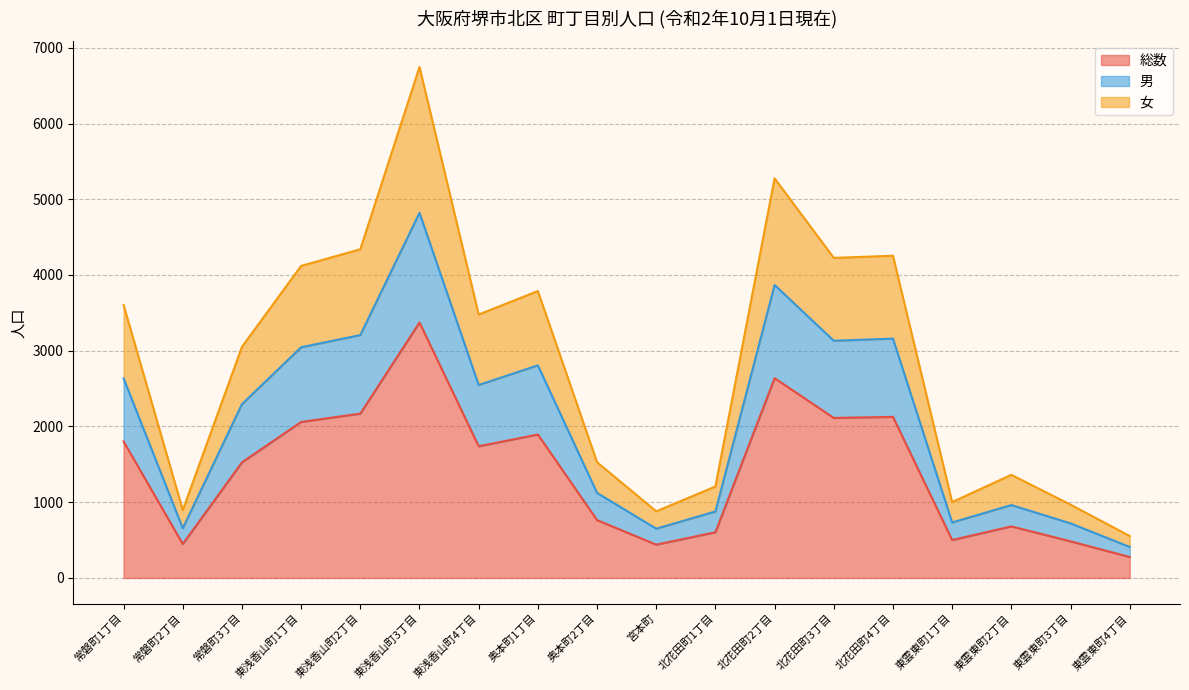

Reading left to right, what are all the values shown in this chart?

総数: 常磐町1丁目=1802	常磐町2丁目=448	常磐町3丁目=1526	東浅香山町1丁目=2060	東浅香山町2丁目=2170	東浅香山町3丁目=3373	東浅香山町4丁目=1739	奥本町1丁目=1894	奥本町2丁目=764	宮本町=440	北花田町1丁目=604	北花田町2丁目=2638	北花田町3丁目=2113	北花田町4丁目=2127	東雲東町1丁目=501	東雲東町2丁目=681	東雲東町3丁目=484	東雲東町4丁目=277
男: 常磐町1丁目=2635	常磐町2丁目=656	常磐町3丁目=2295	東浅香山町1丁目=3046	東浅香山町2丁目=3207	東浅香山町3丁目=4821	東浅香山町4丁目=2548	奥本町1丁目=2807	奥本町2丁目=1123	宮本町=651	北花田町1丁目=878	北花田町2丁目=3868	北花田町3丁目=3132	北花田町4丁目=3160	東雲東町1丁目=733	東雲東町2丁目=963	東雲東町3丁目=721	東雲東町4丁目=410
女: 常磐町1丁目=3604	常磐町2丁目=896	常磐町3丁目=3052	東浅香山町1丁目=4120	東浅香山町2丁目=4340	東浅香山町3丁目=6746	東浅香山町4丁目=3478	奥本町1丁目=3788	奥本町2丁目=1528	宮本町=880	北花田町1丁目=1208	北花田町2丁目=5276	北花田町3丁目=4226	北花田町4丁目=4254	東雲東町1丁目=1002	東雲東町2丁目=1362	東雲東町3丁目=968	東雲東町4丁目=554